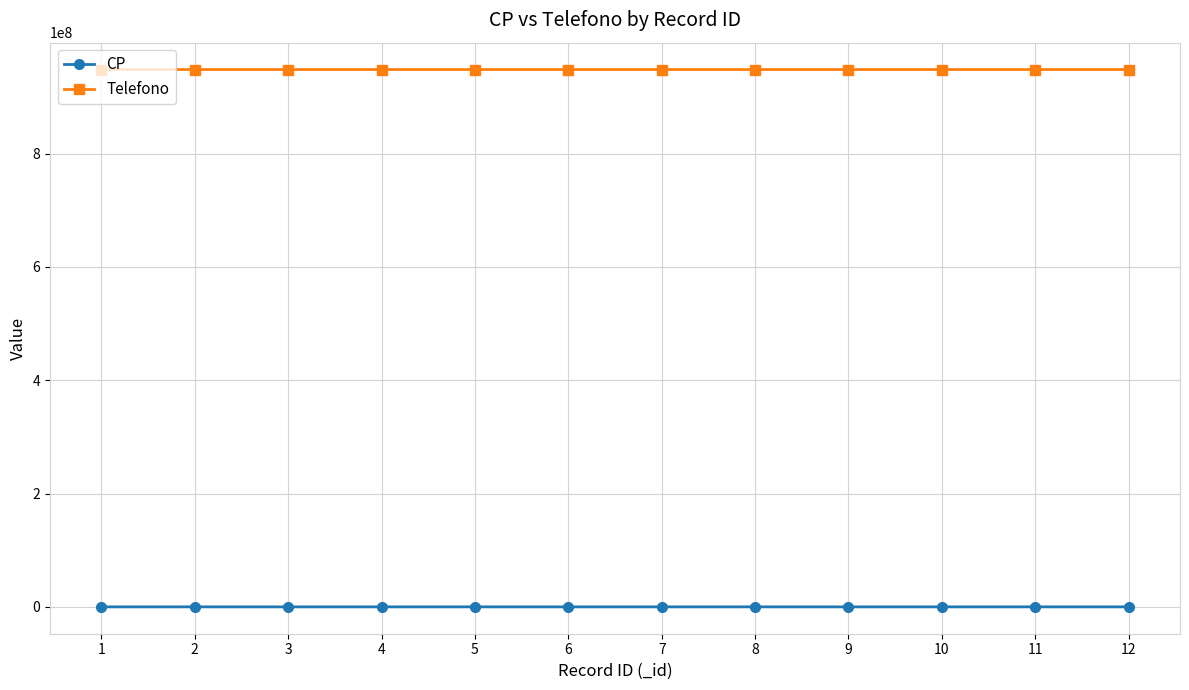

Rank the series by their maximum value, from highest to lowest.

Telefono, CP